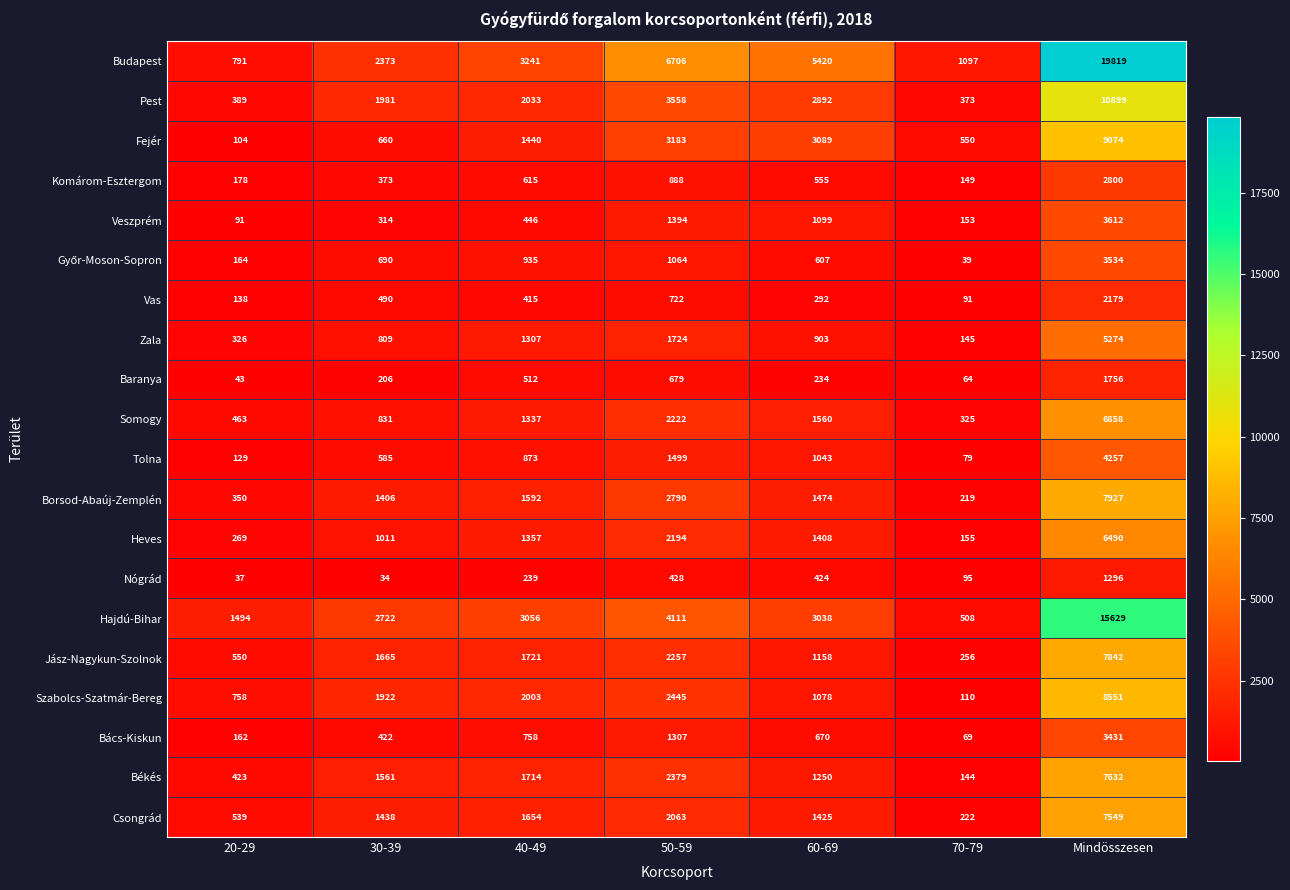

List the labels in order of Zala value, smallest first.

70-79, 20-29, 30-39, 60-69, 40-49, 50-59, Mindösszesen